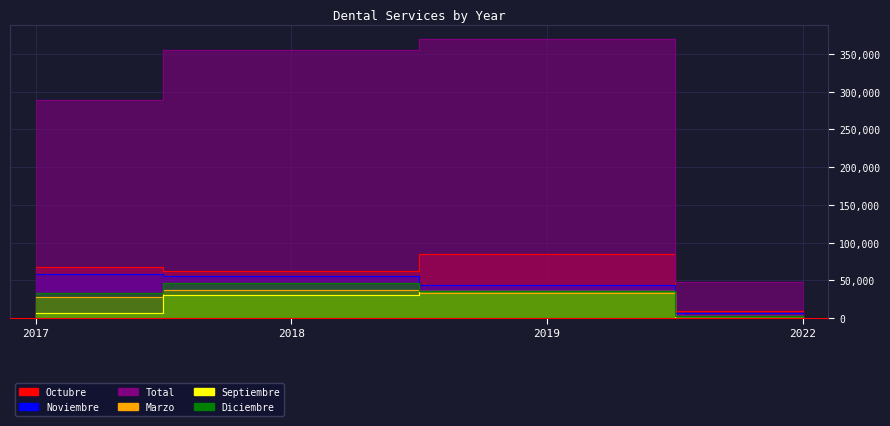

How many values in the Diciembre series exceed 35710?

1